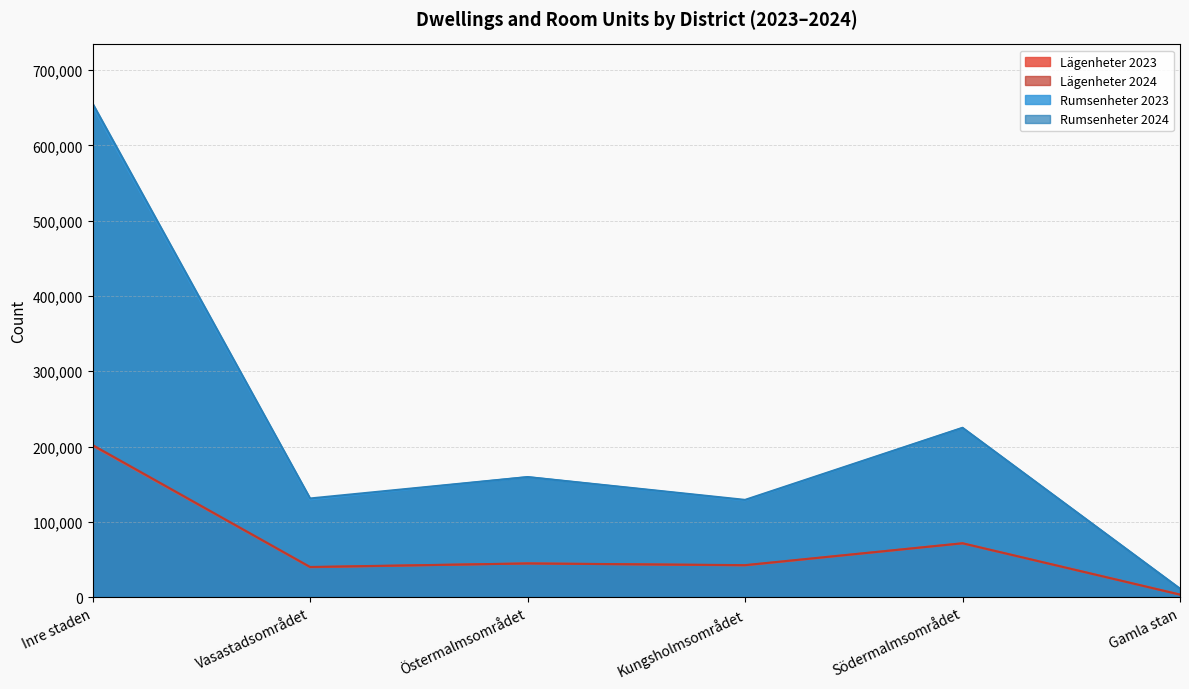

What is the smallest value displayed?

3295